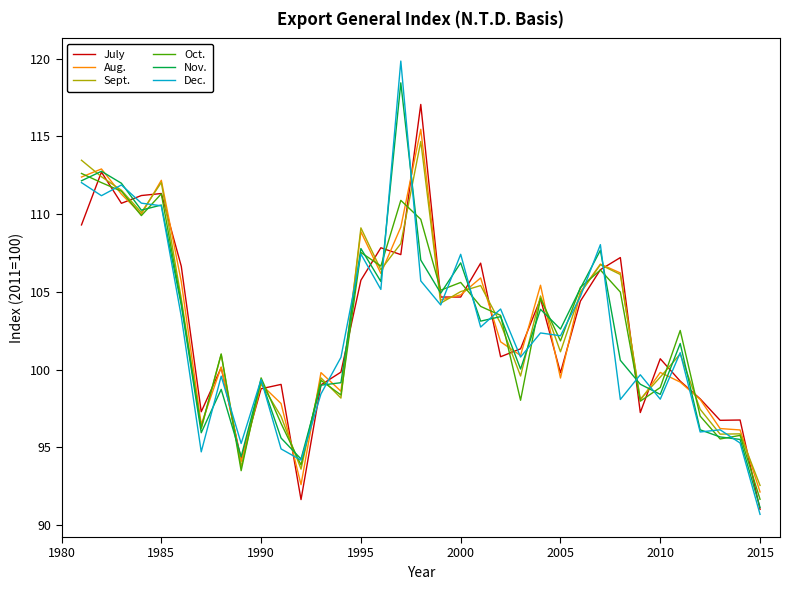

Which series has the widest spread of values?

Dec.